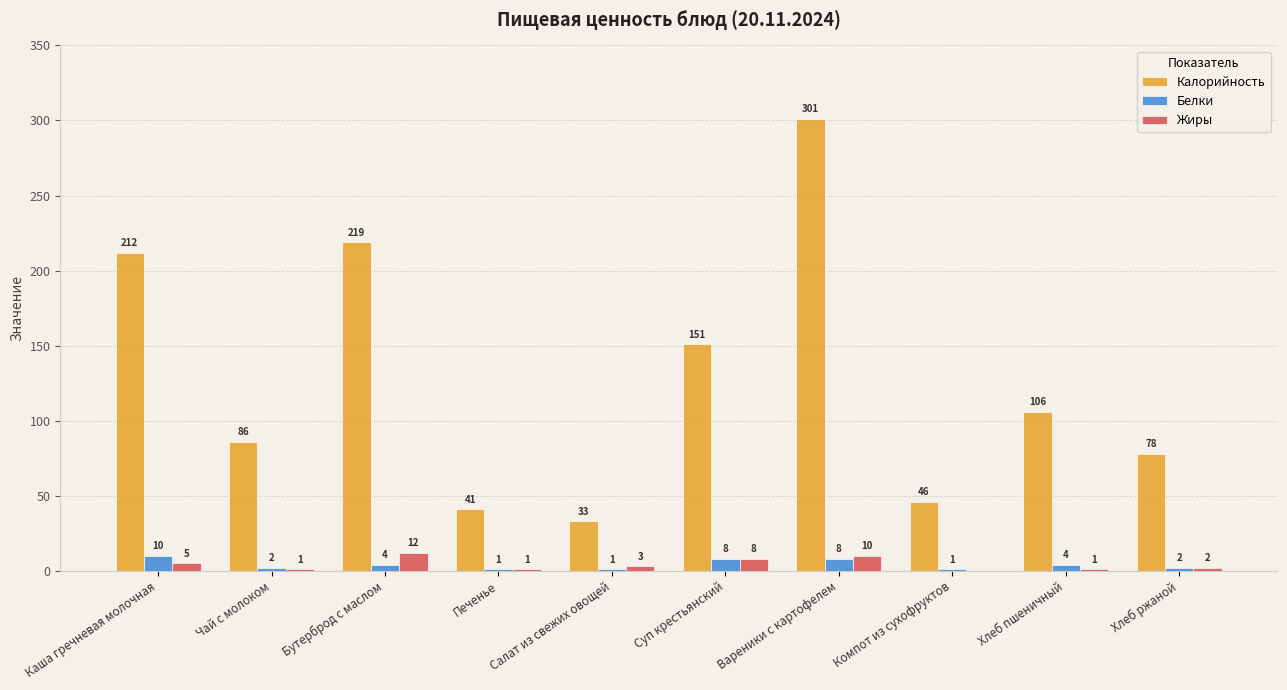

Which series changed the most between Печенье and Суп крестьянский?

Калорийность